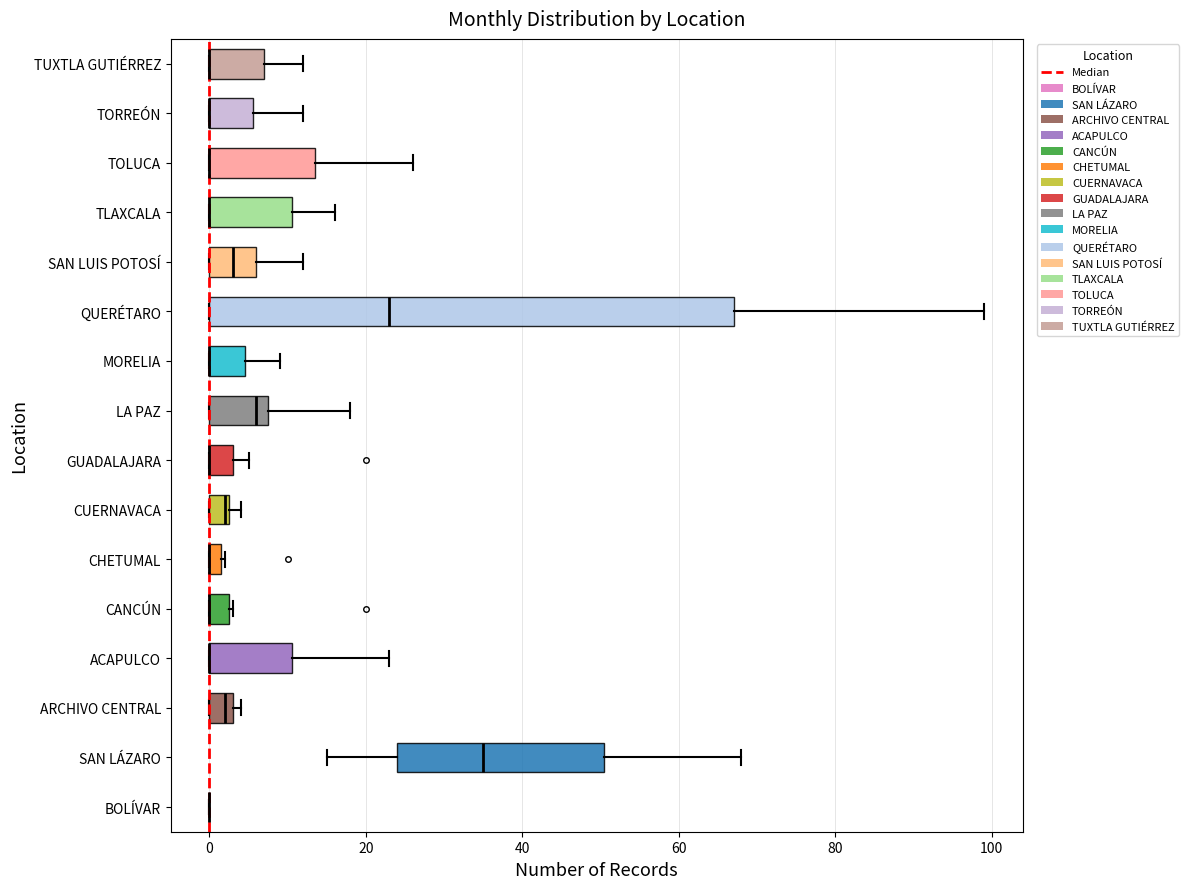

Comparing the boxes themselves (not the whiskers), which one is the widest?

QUERÉTARO